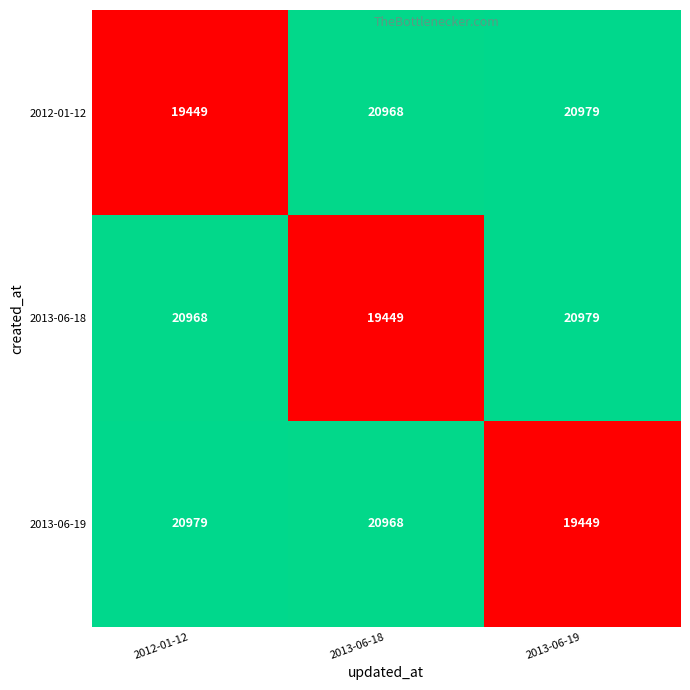

What is the difference between the 2013-06-19 values at 2013-06-18 and 2012-01-12?

11